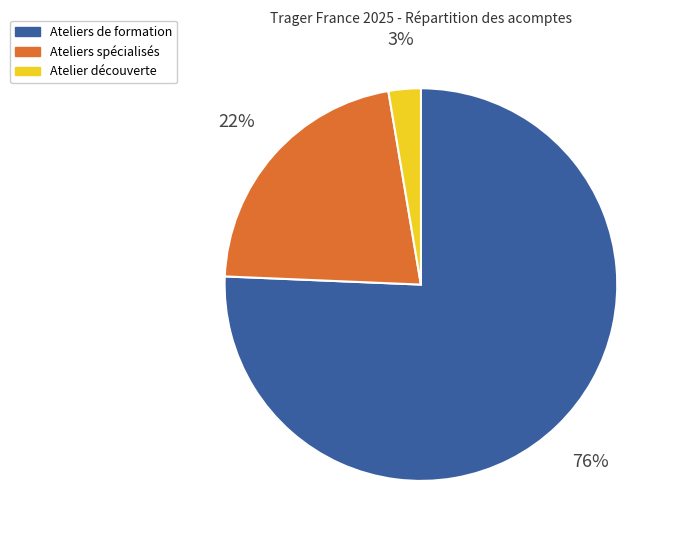

To the nearest percent, what is the average slice percentage?

33%